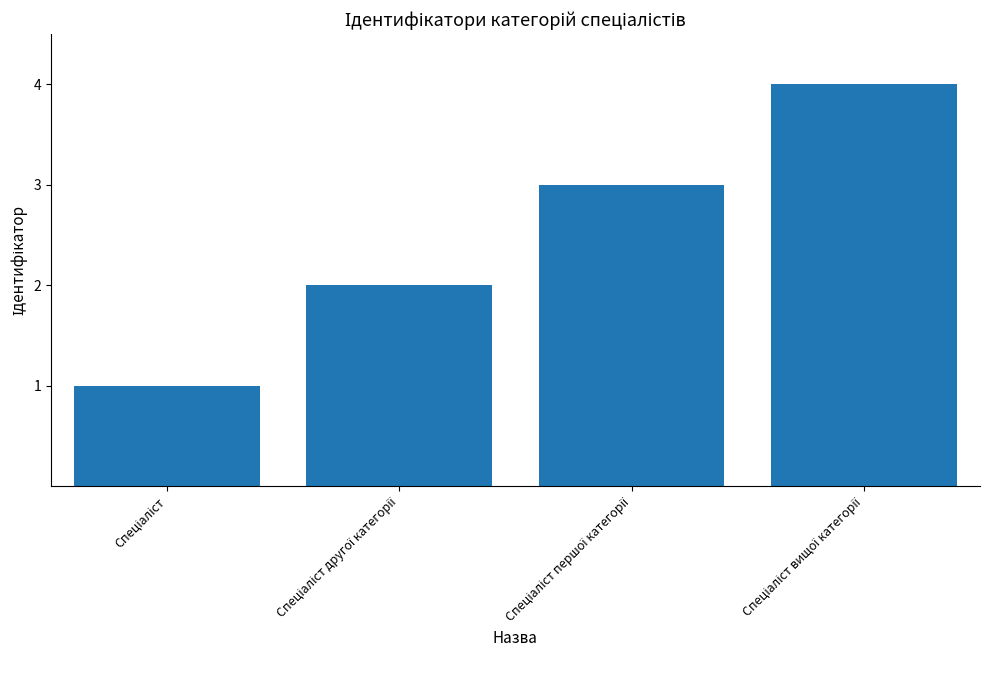

What is the maximum value shown in the chart?

4